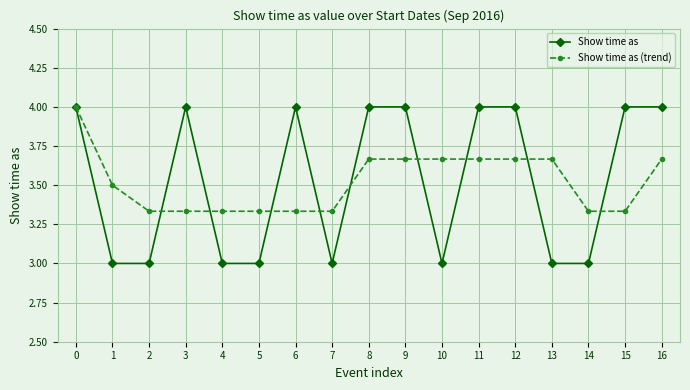

What is the total value across all series at 7?

6.3